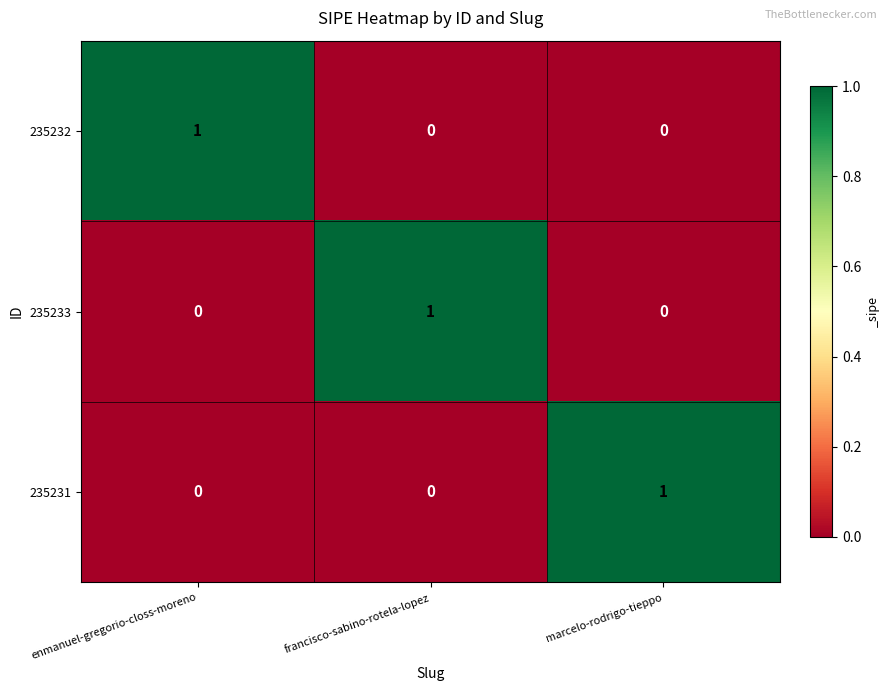

Reading left to right, what are all the values shown in this chart?

235232: enmanuel-gregorio-closs-moreno=1	francisco-sabino-rotela-lopez=0	marcelo-rodrigo-tieppo=0
235233: enmanuel-gregorio-closs-moreno=0	francisco-sabino-rotela-lopez=1	marcelo-rodrigo-tieppo=0
235231: enmanuel-gregorio-closs-moreno=0	francisco-sabino-rotela-lopez=0	marcelo-rodrigo-tieppo=1